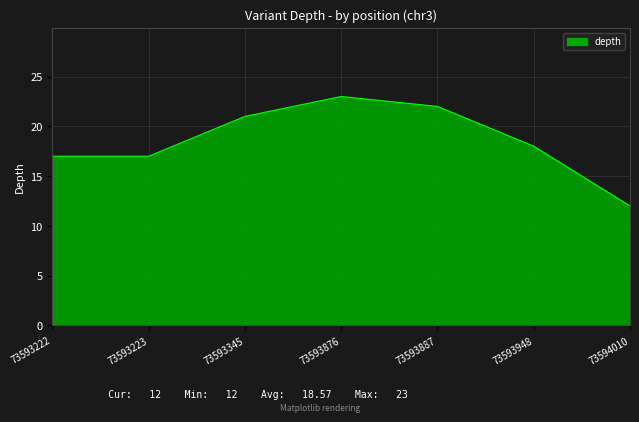

Count the number of data series in this chart.

1